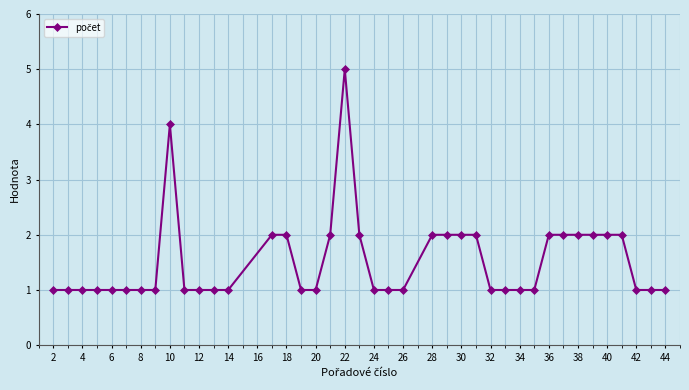

What is the difference between the maximum and minimum values?

4